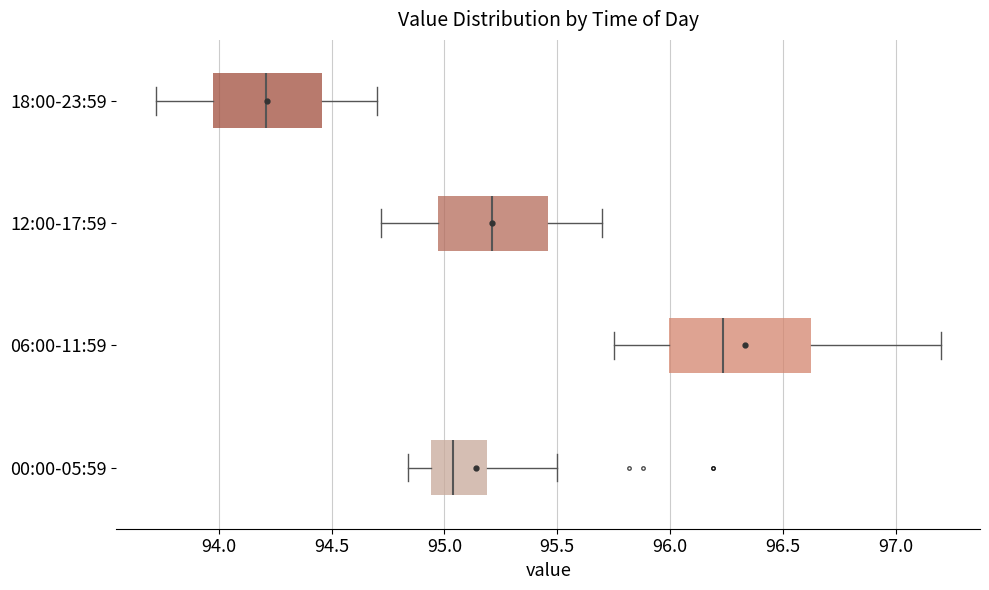

Reading bottom to top, read every box against the x-axis: the position of its median line, the range the box covers, and the ends of its whiskers. The values are not printed on the chart, so give them approximately, as read against the axis.

00:00-05:59: median 95.05, box 94.95 to 95.20, whiskers 94.85 to 95.50
06:00-11:59: median 96.25, box 96.00 to 96.65, whiskers 95.75 to 97.20
12:00-17:59: median 95.20, box 94.95 to 95.45, whiskers 94.70 to 95.70
18:00-23:59: median 94.20, box 93.95 to 94.45, whiskers 93.70 to 94.70